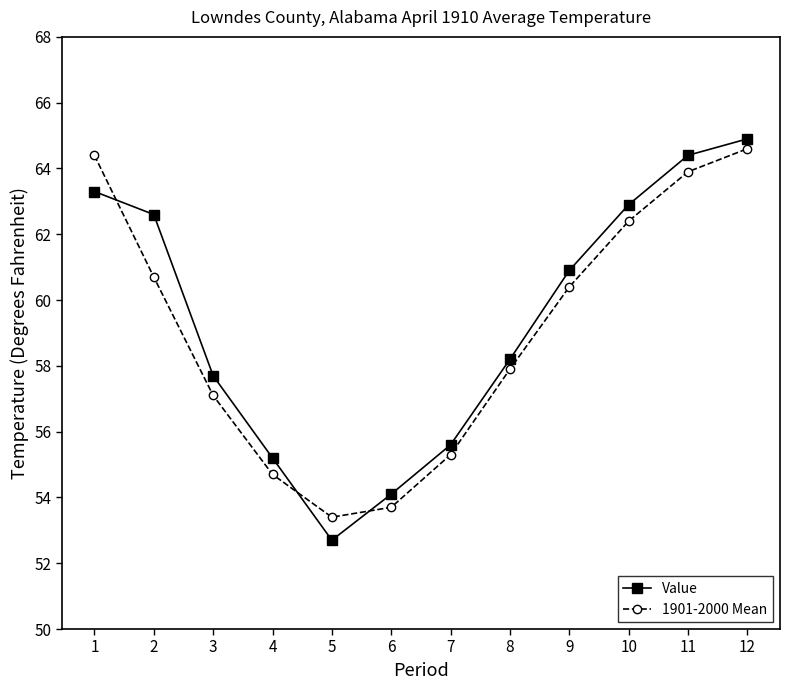

True or false: 1901-2000 Mean has more than 2 interior local peaks.

False